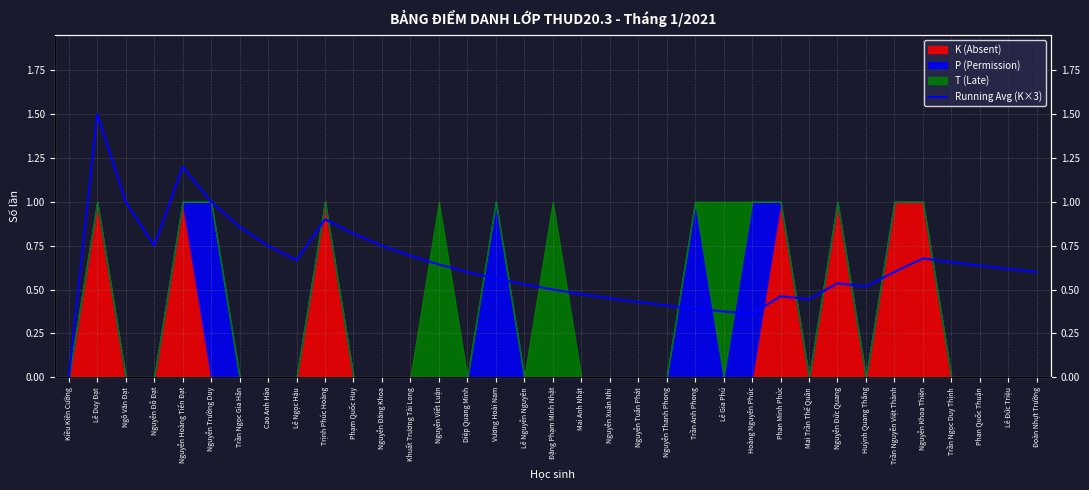

Between Ngô Văn Đạt and Cao Anh Hào, which is larger?

Ngô Văn Đạt